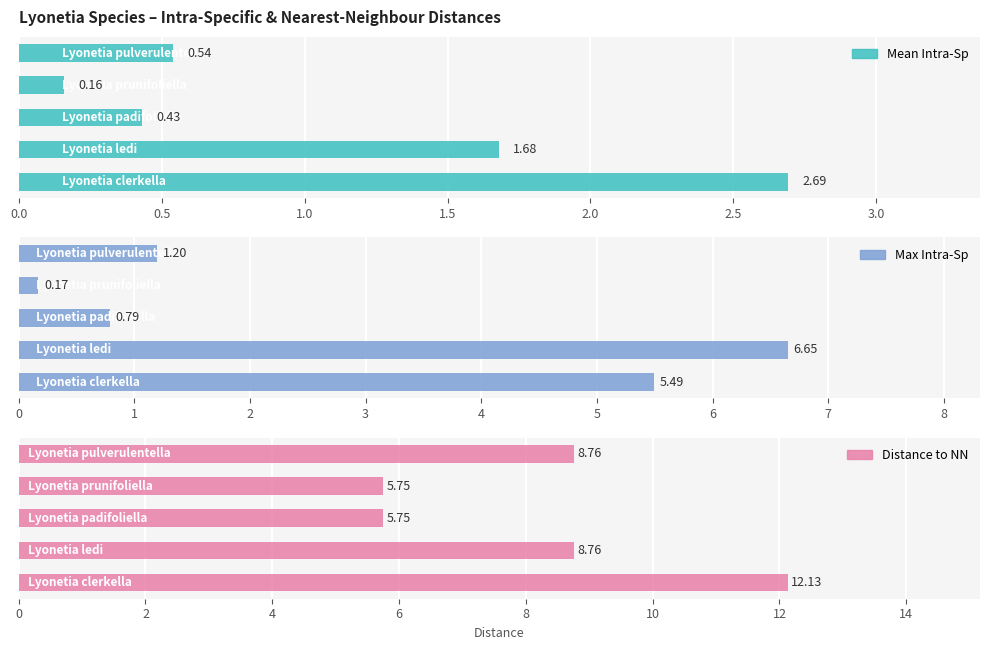

How many distinct data groups are displayed?

3